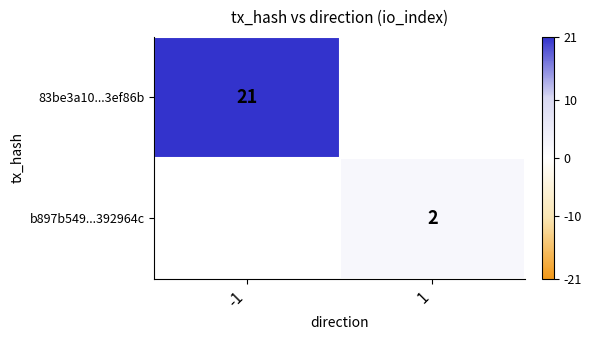

How many series are shown in this chart?

2